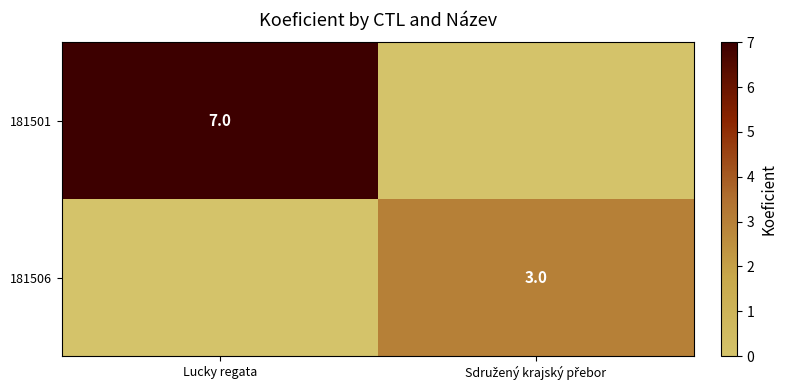

How many series are shown in this chart?

2